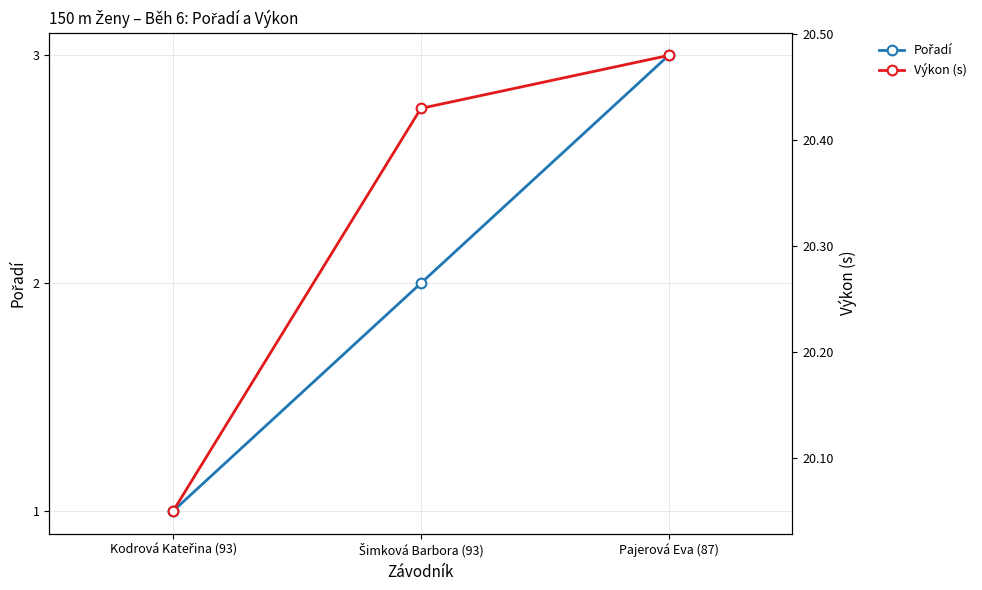

Which category has the highest value in the Pořadí series?

Pajerová Eva (87)